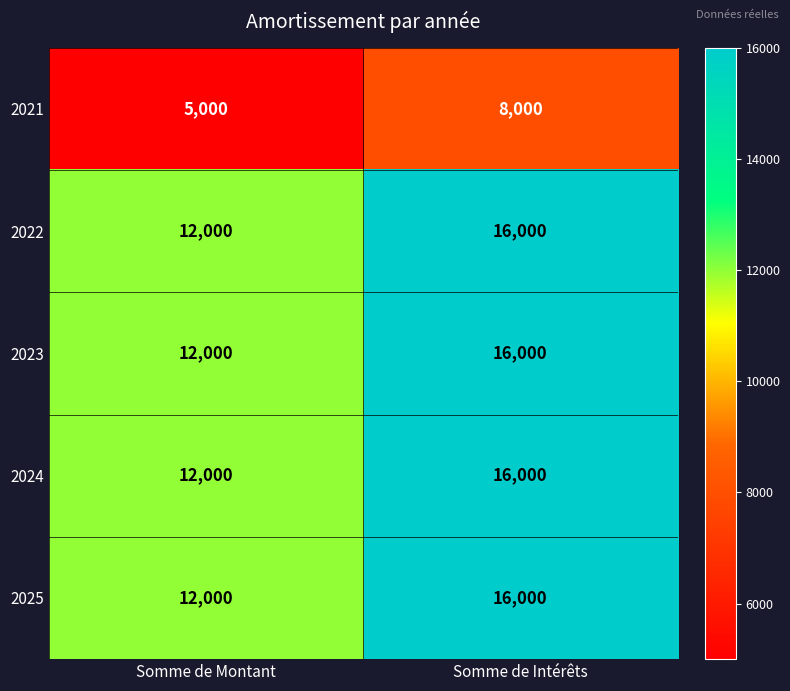

At how many categories does at least one series exceed 11900?

2